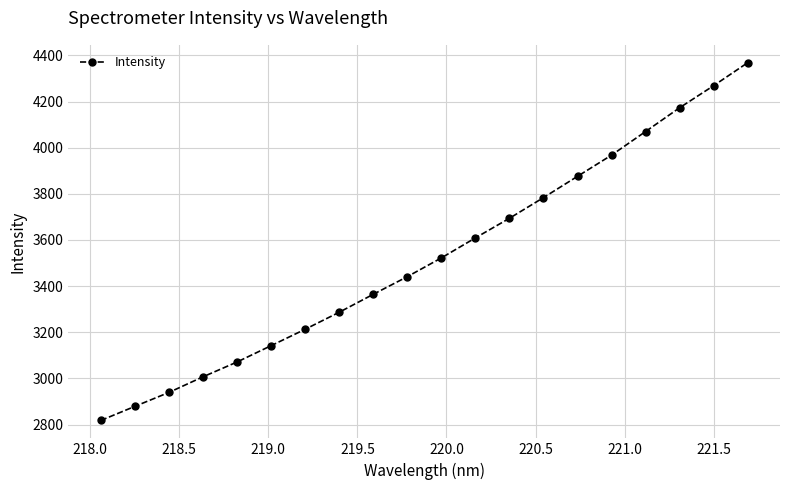

What is the difference between the second highest and second lowest values?

1390.1